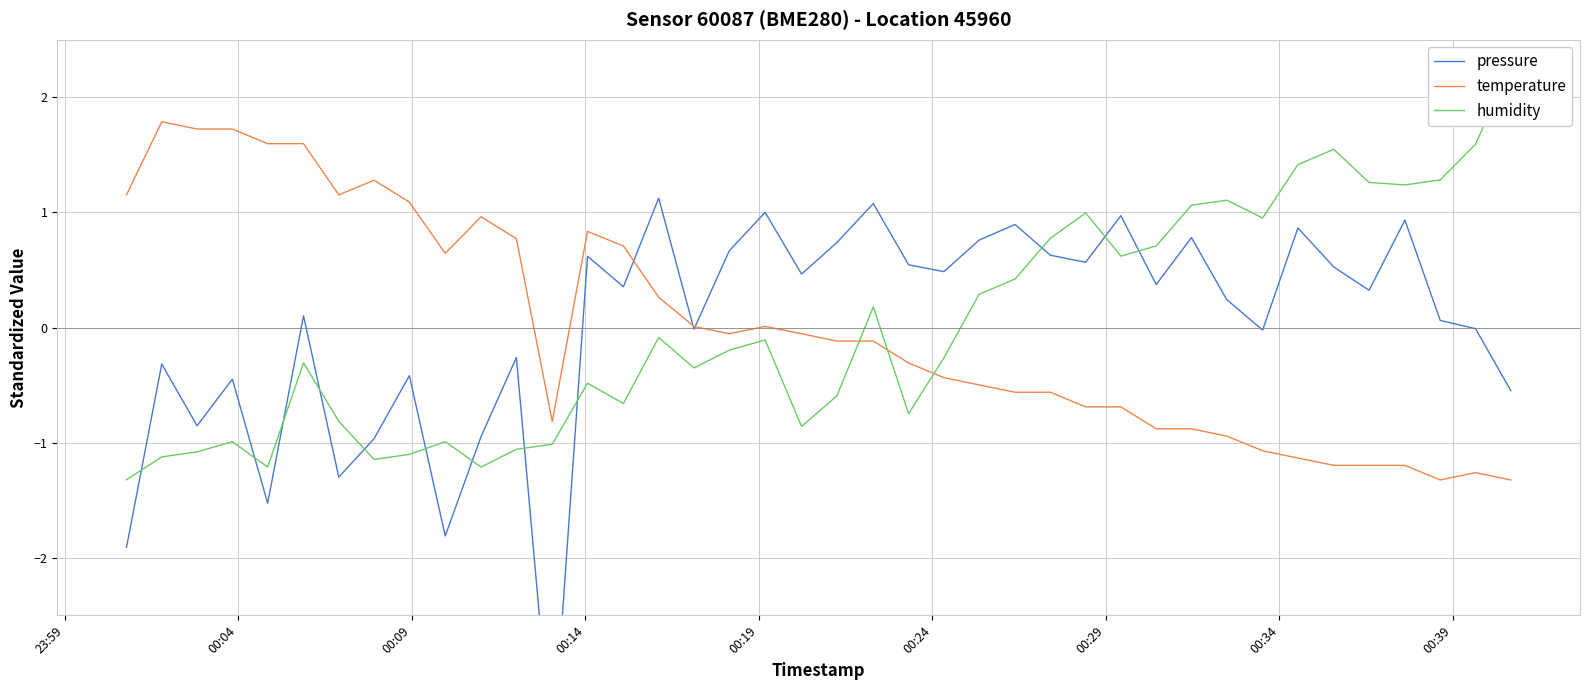

What is the lowest value of the temperature series?

-1.3